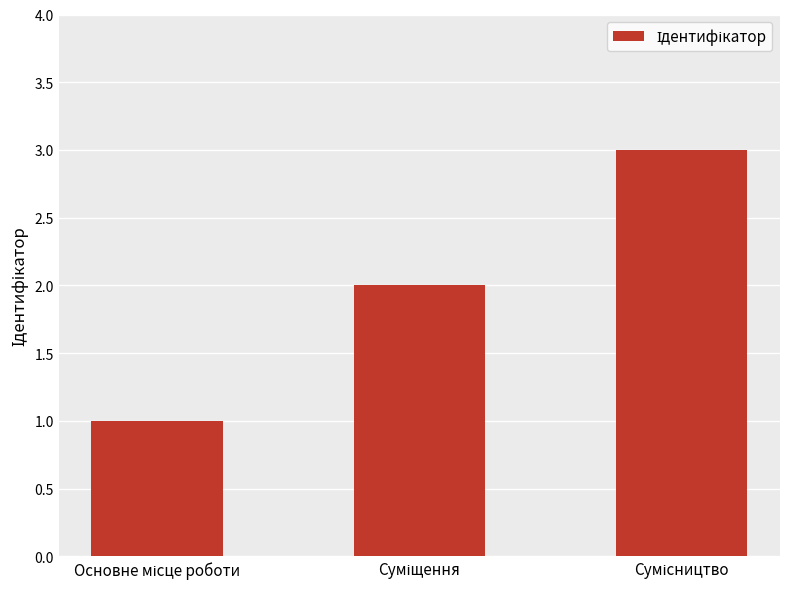

What is the maximum value shown in the chart?

3